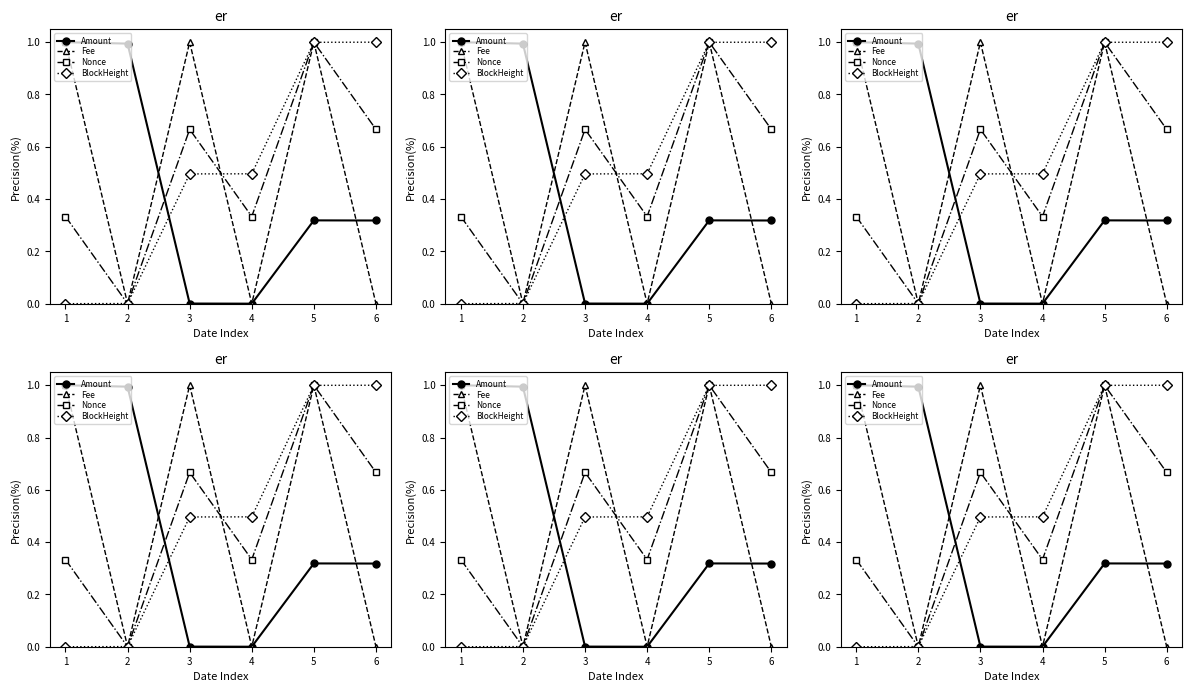

How many lines are shown in the chart?

4